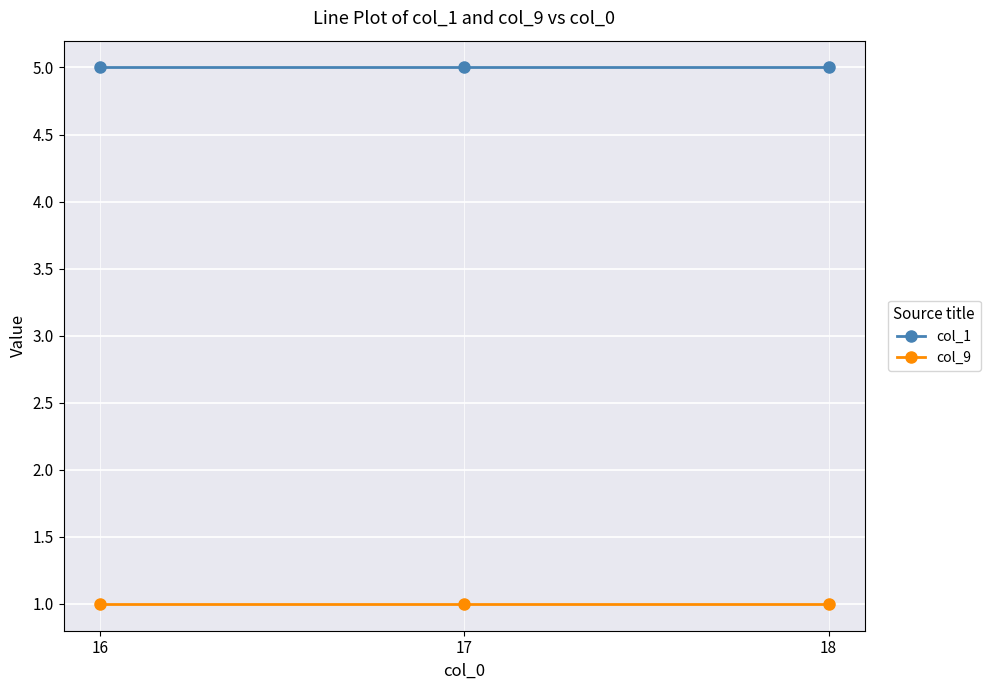

At how many categories does at least one series exceed 4?

3